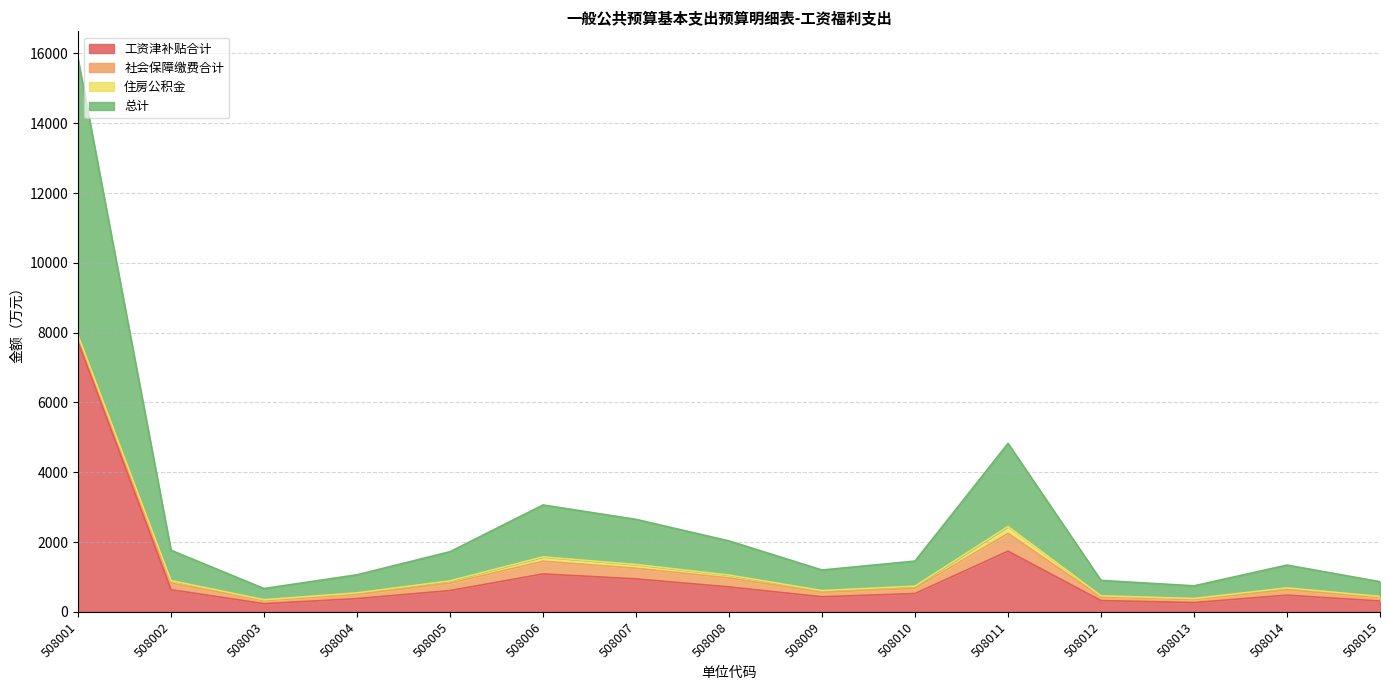

Between 508008 and 508011, which is larger?

508011